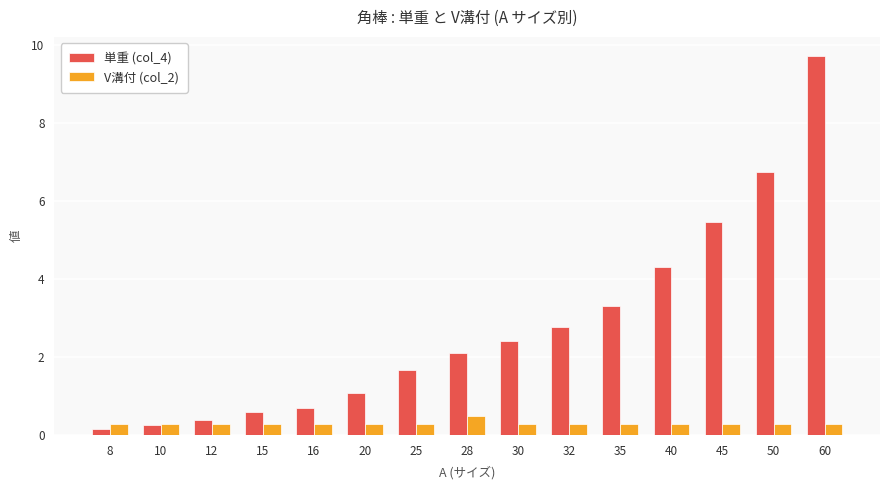

What is the sum of the 単重 (col_4) values at 30 and 50?

9.2